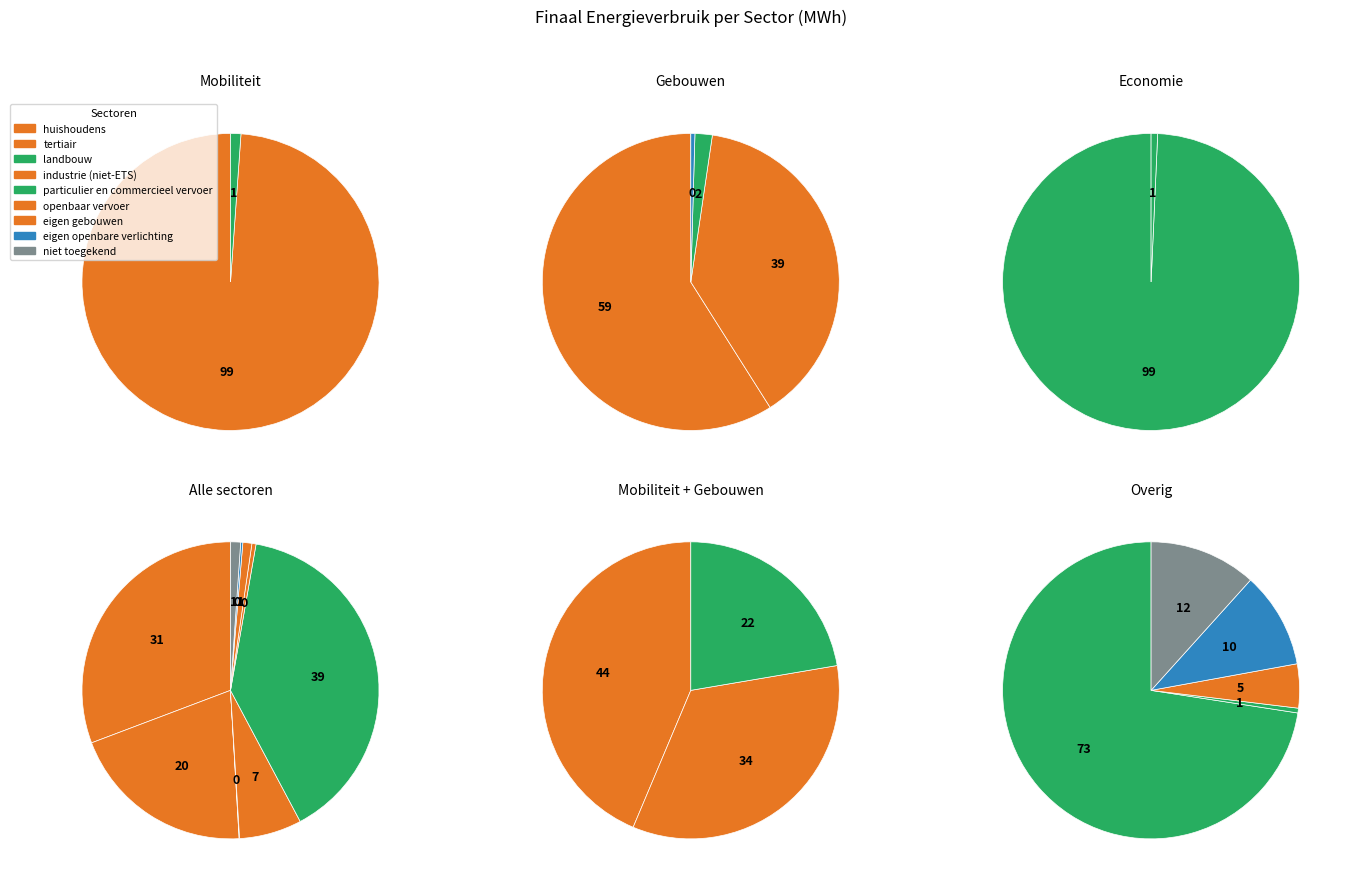

Between particulier en commercieel vervoer and niet toegekend, which is larger?

particulier en commercieel vervoer